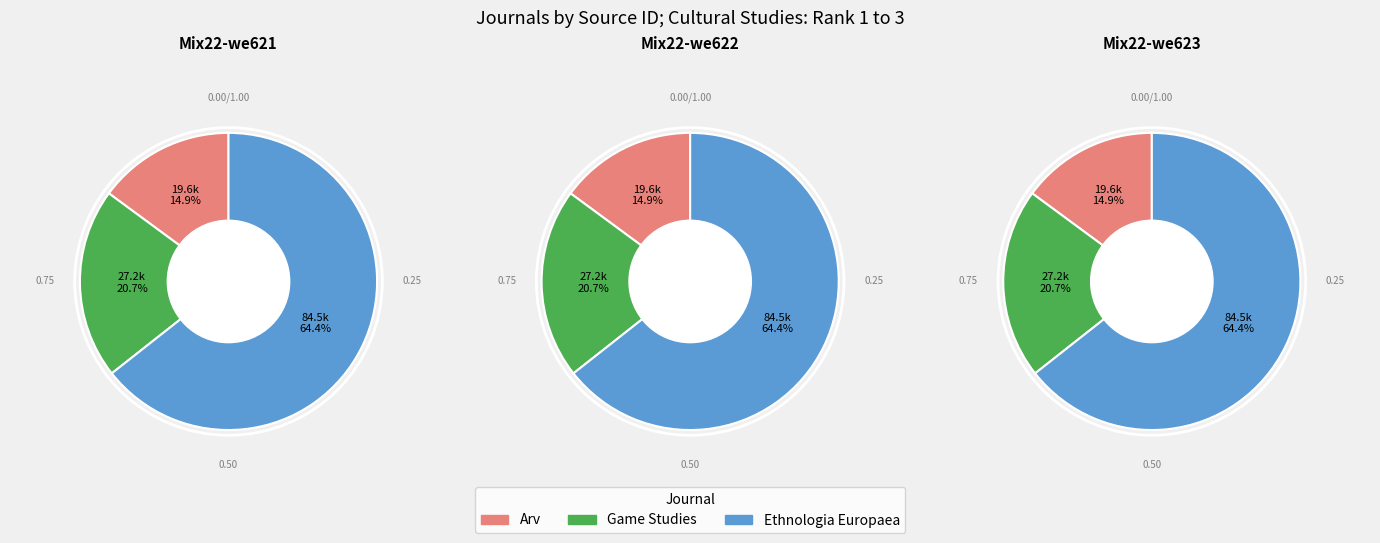

How many segments does this pie chart have?

3